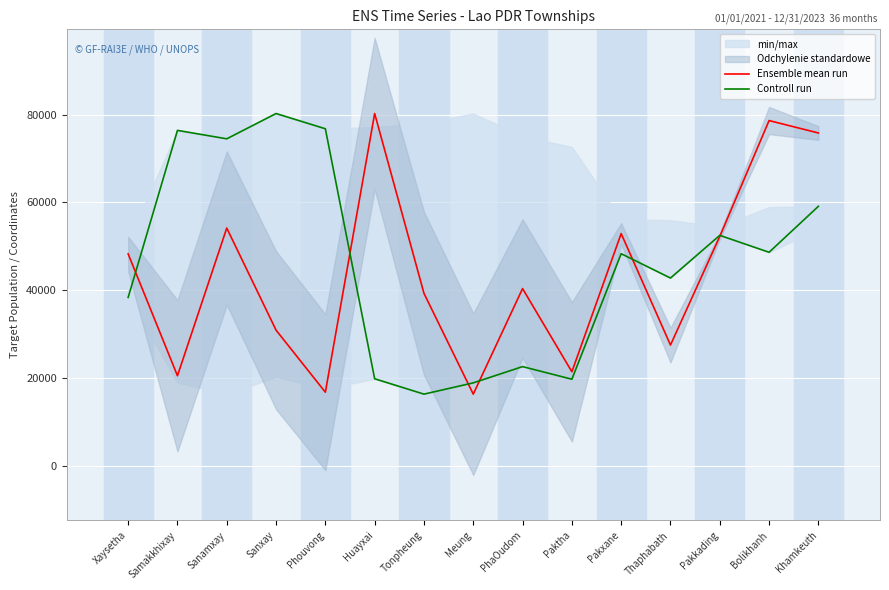

Which series has the largest total across all categories?

Controll run